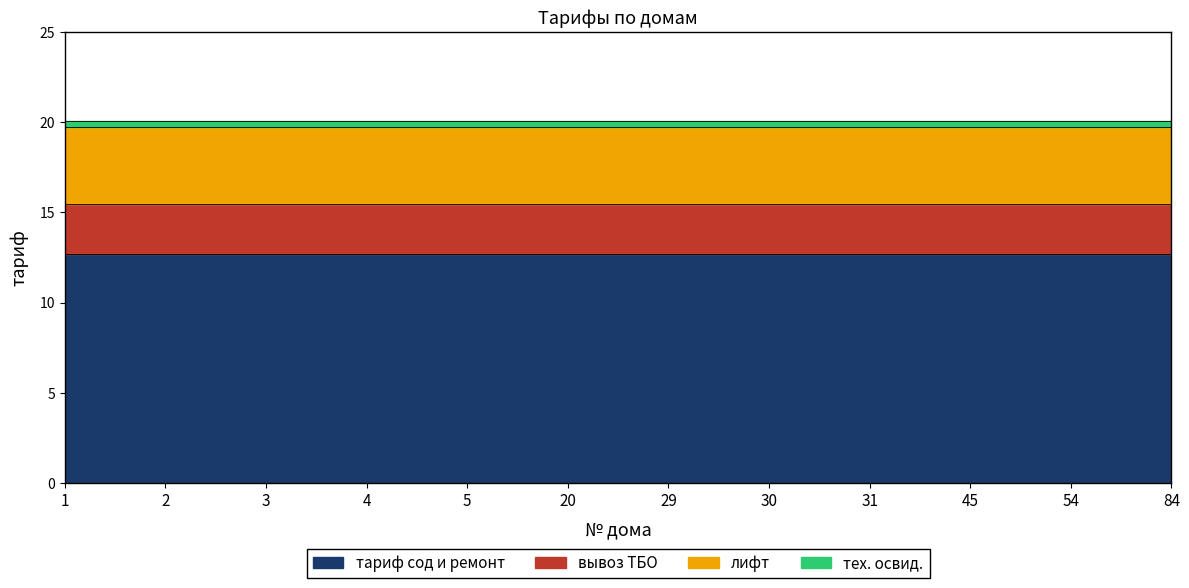

True or false: тариф сод и ремонт and лифт intersect in this chart.

False